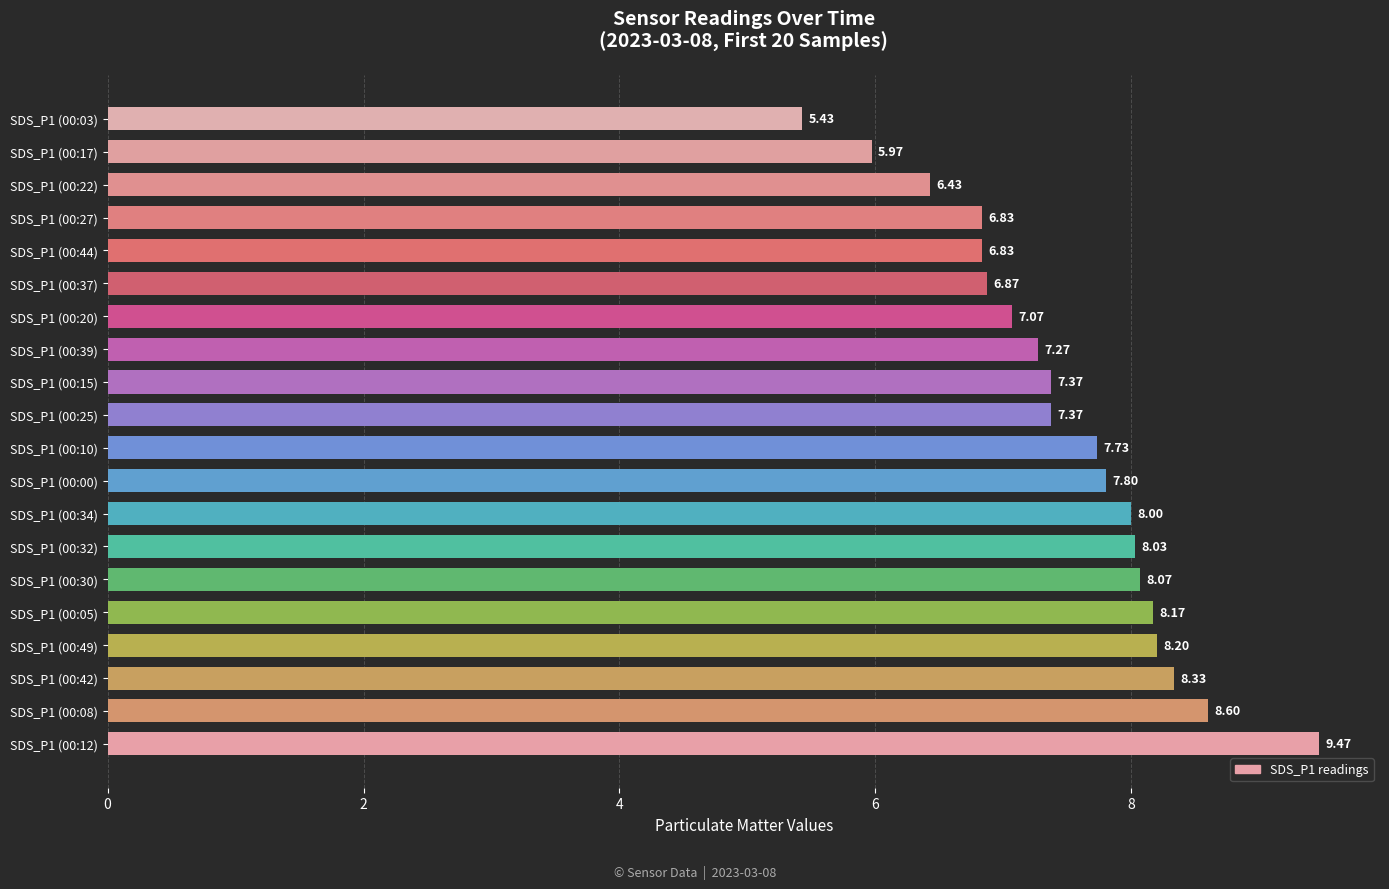

What is the difference between the maximum and minimum values?

4.0